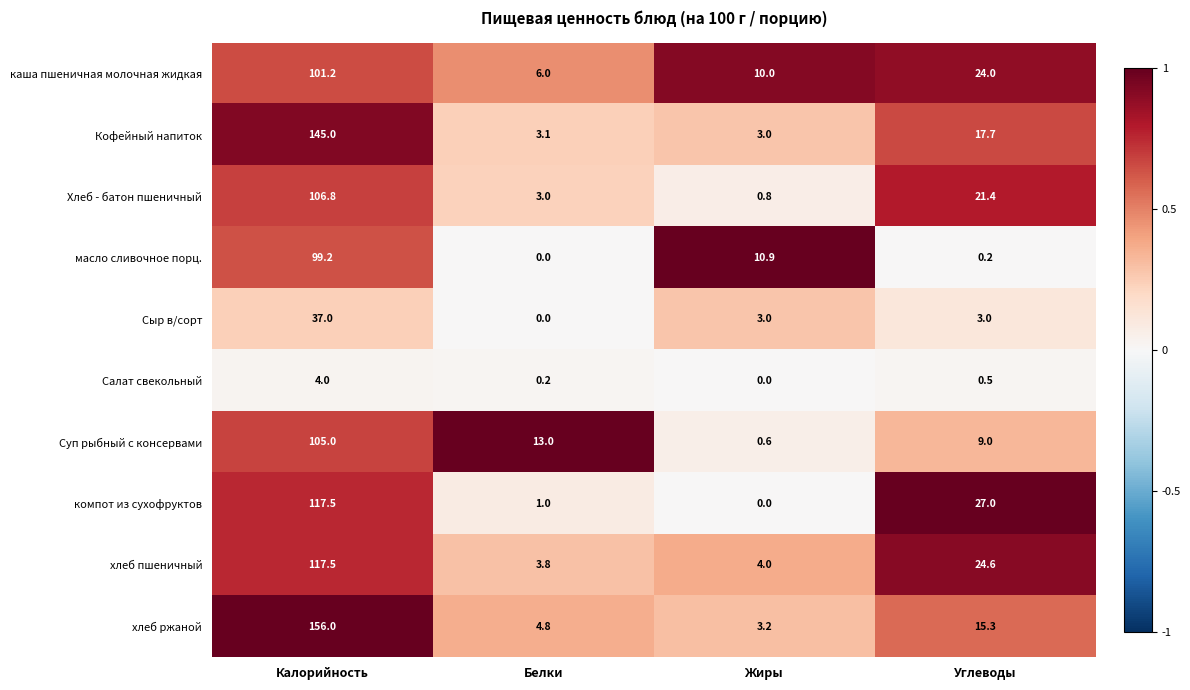

Rank the series at Углеводы from highest to lowest value.

компот из сухофруктов, хлеб пшеничный, каша пшеничная молочная жидкая, Хлеб - батон пшеничный, Кофейный напиток, хлеб ржаной, Суп рыбный с консервами, Сыр в/сорт, Салат свекольный, масло сливочное порц.